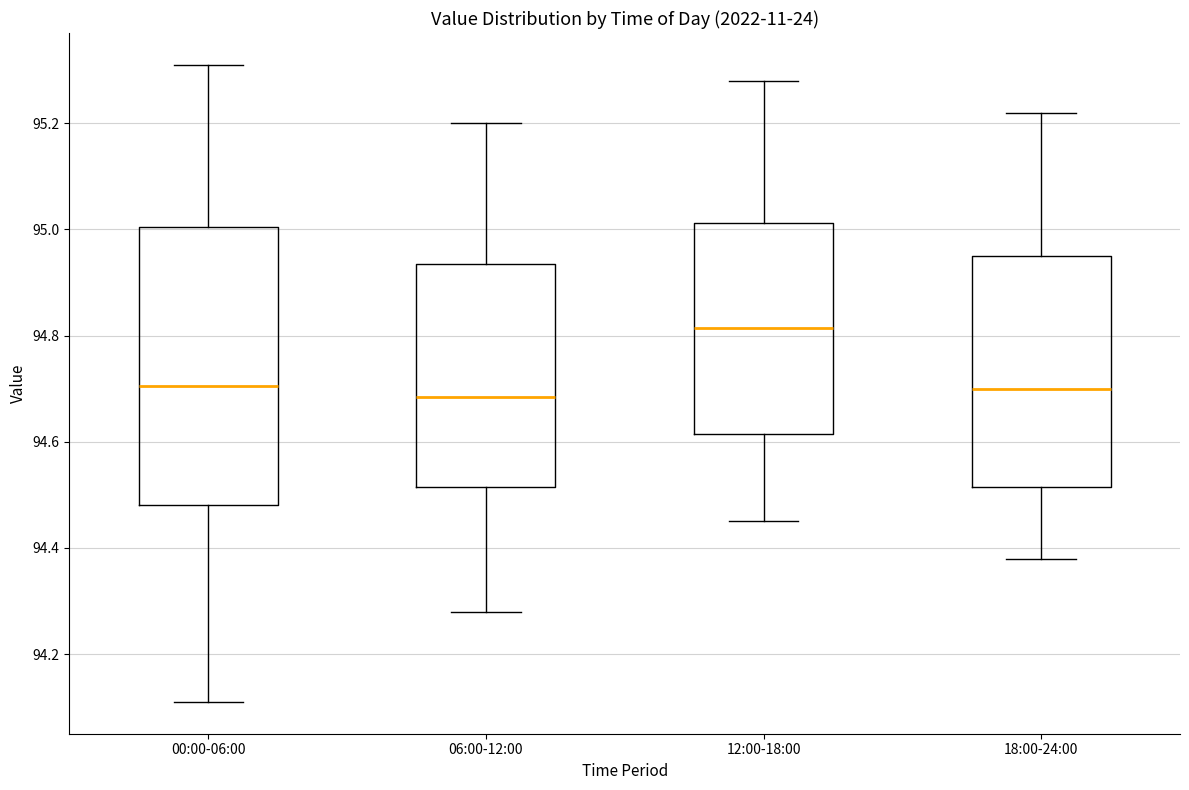

Where is the upper edge of the box for 00:00-06:00 on the y-axis? The values are not printed on the chart, so give them approximately, as read against the axis.

95.00